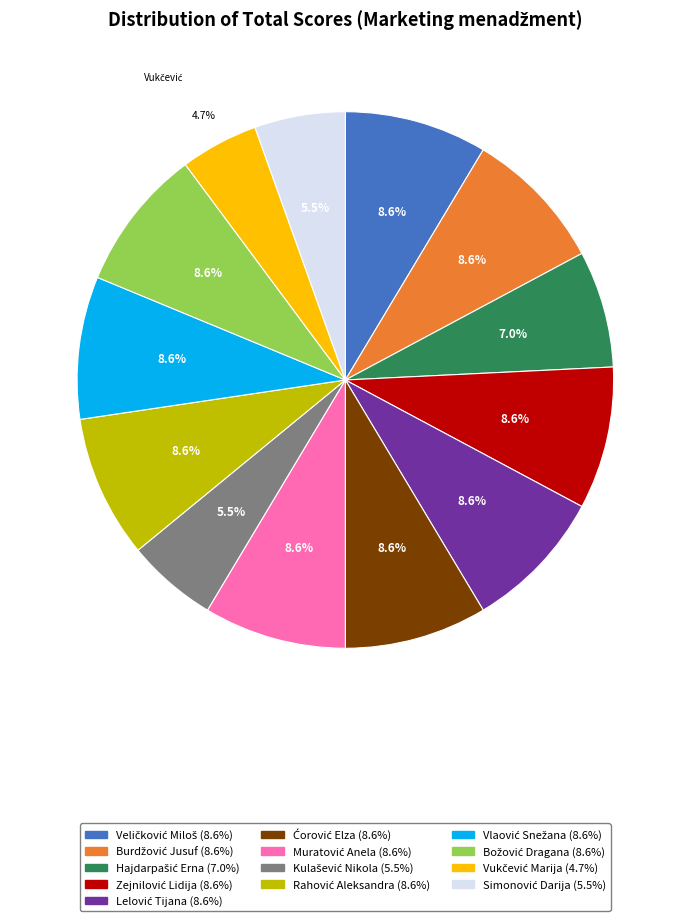

Does any single category account for the majority?

No